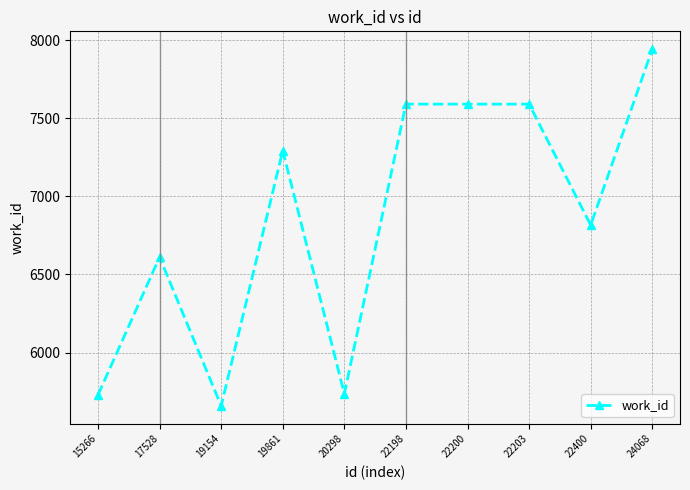

What is the greatest value displayed?

7943